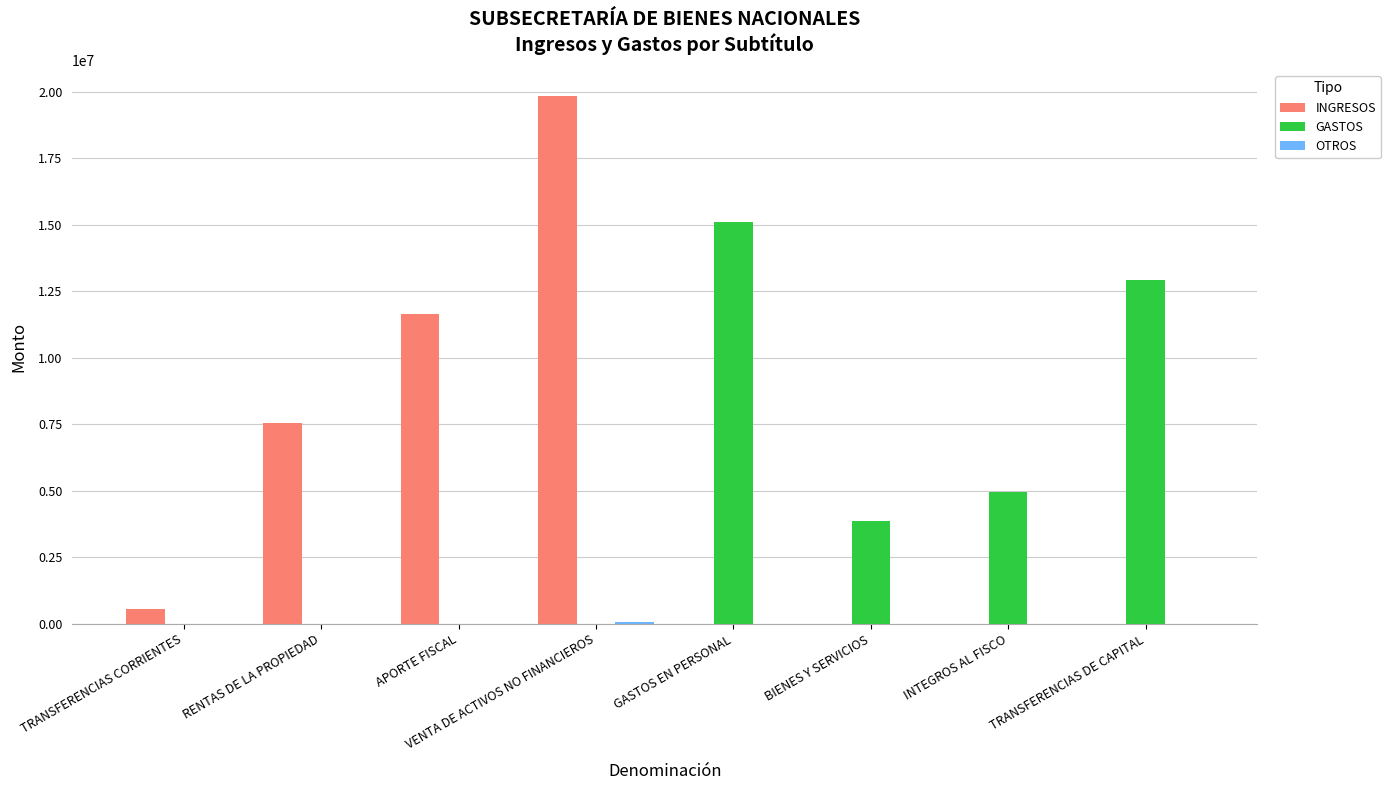

True or false: GASTOS has a value of 2623542 at TRANSFERENCIAS DE CAPITAL.

False